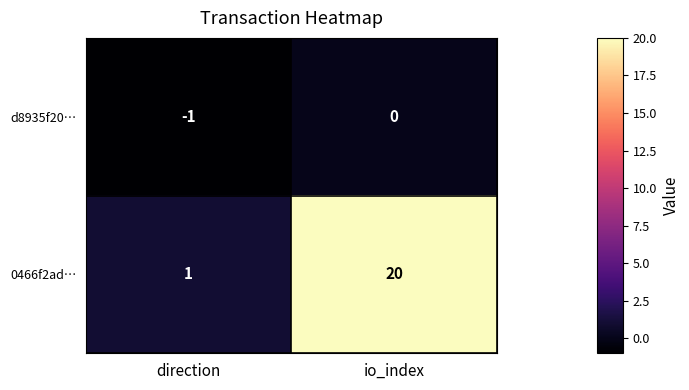

Rank the categories by d8935f20… value from lowest to highest.

direction, io_index